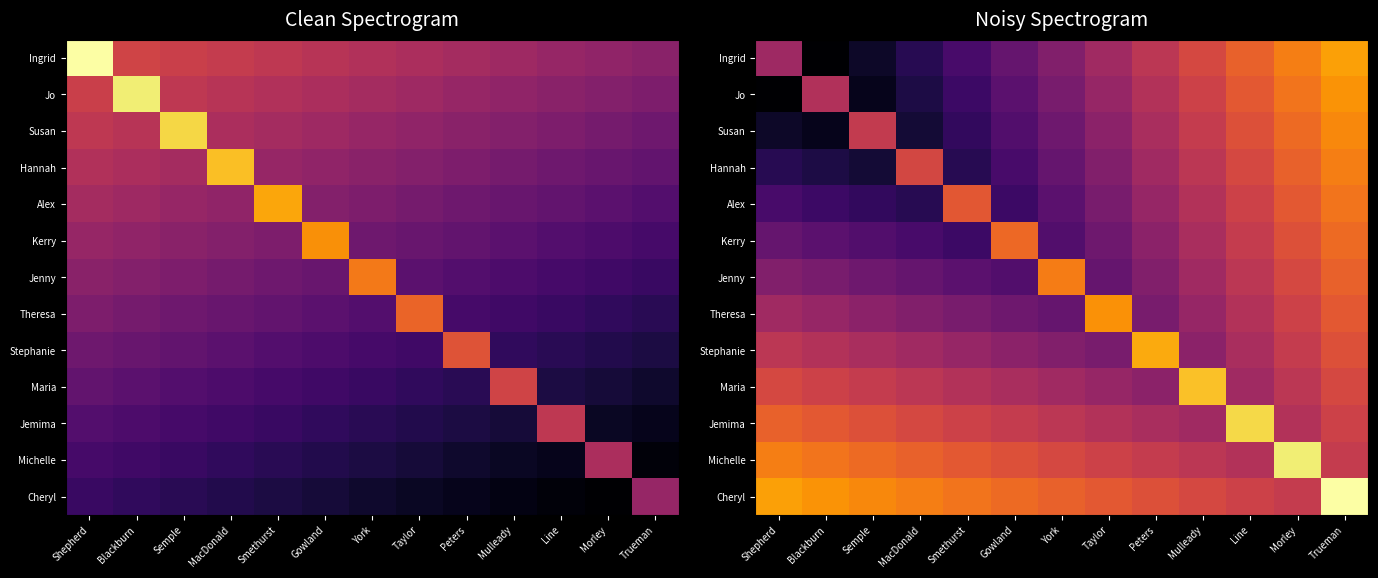

What is the difference between the highest and lowest values at Mulleady?

0.8